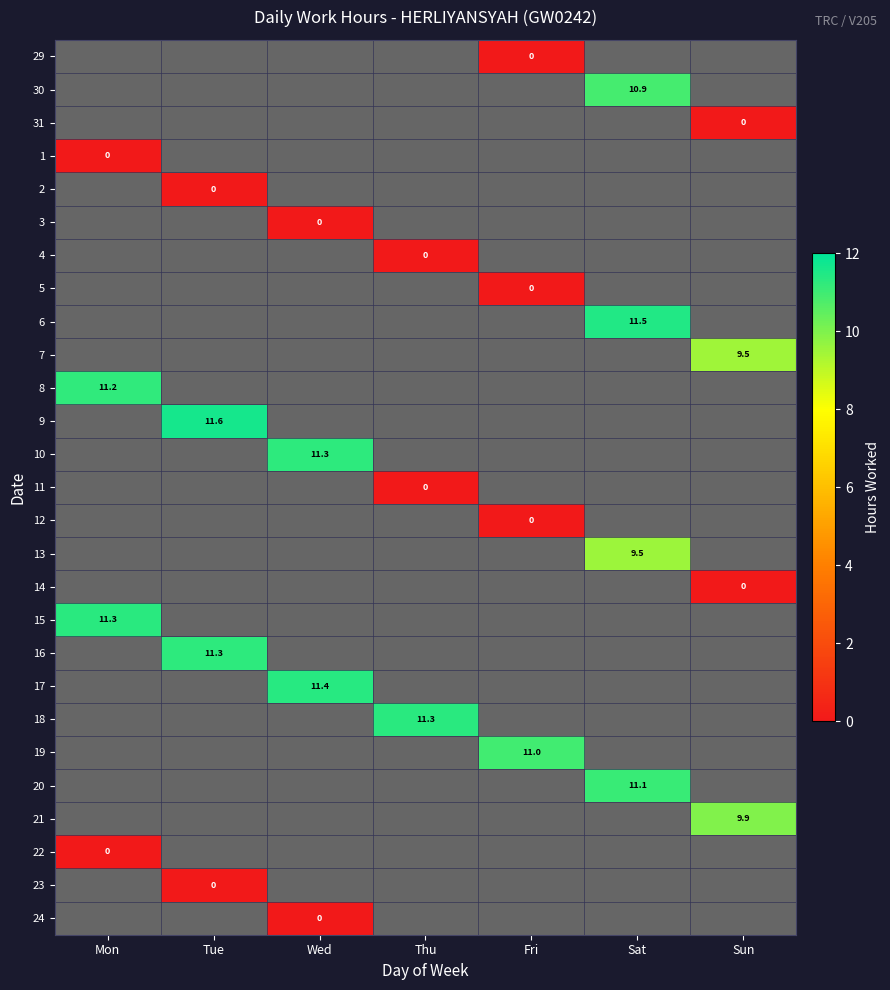

Is it true that 7 equals 2.2 at Sun?

False